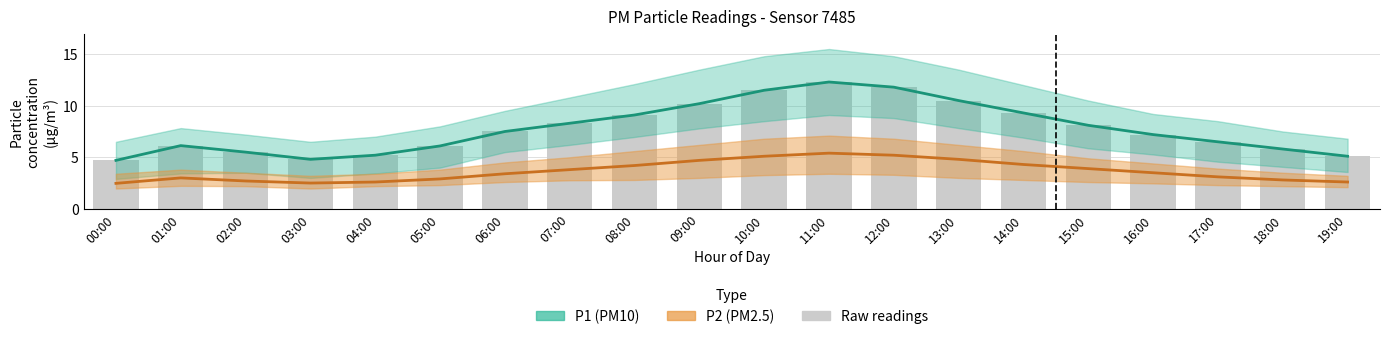

What is the smallest value displayed?

2.5